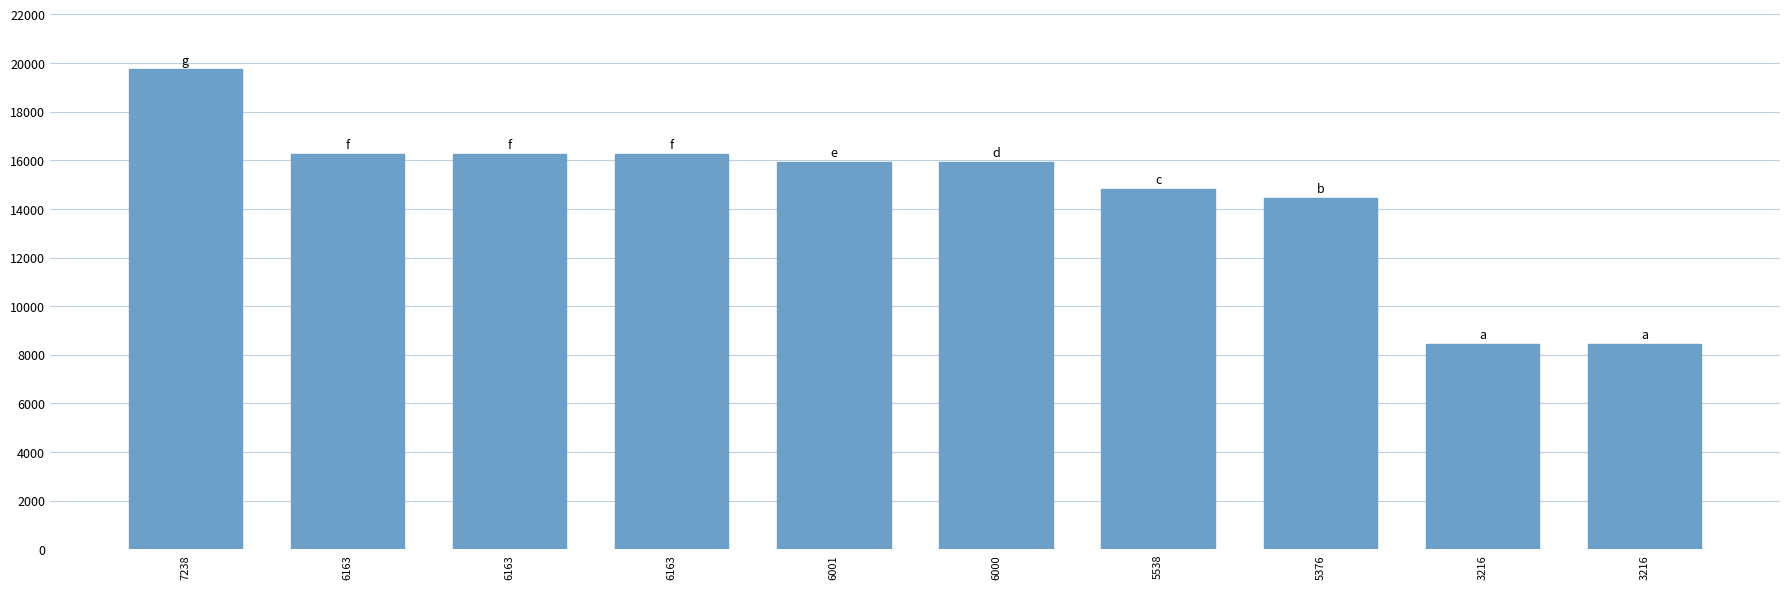

How many bars are there in total?

10